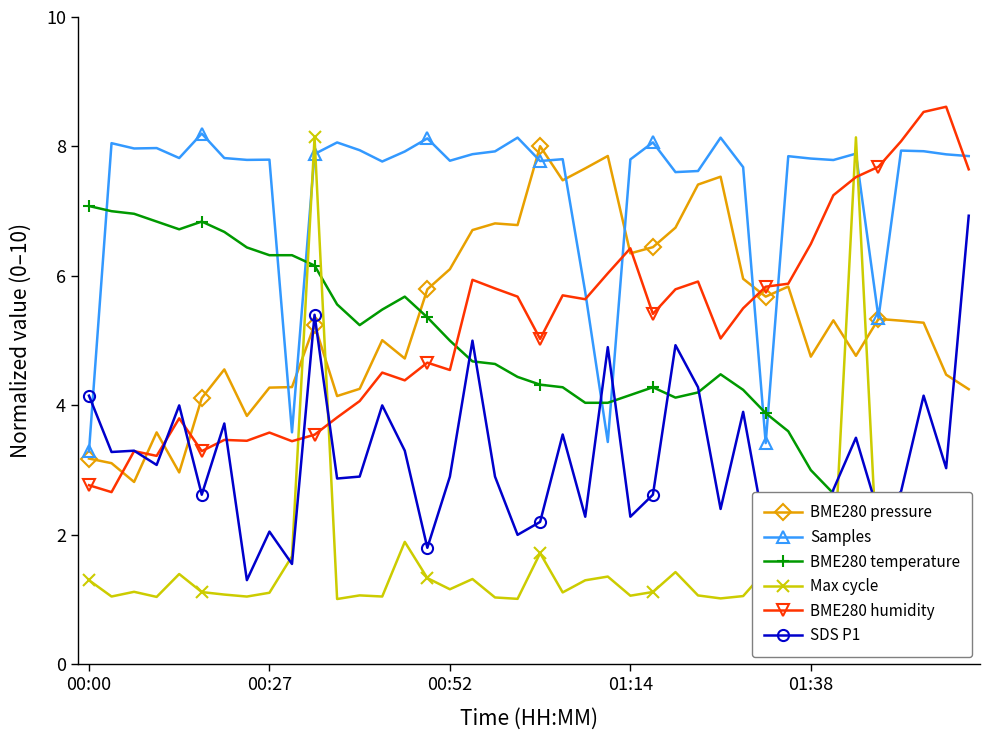

The value of SDS P1 at 9 is 1.6. True or false?

True